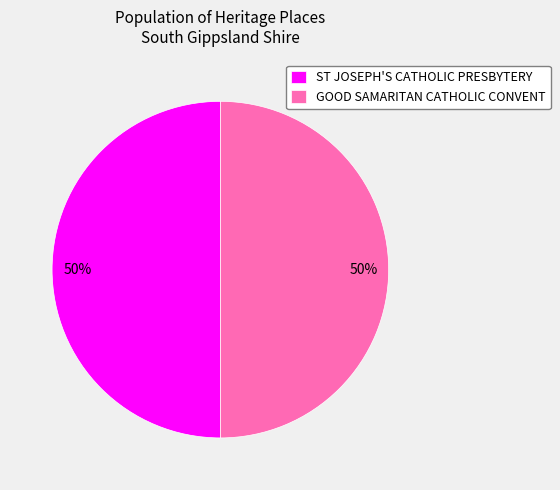

Do GOOD SAMARITAN CATHOLIC CONVENT and ST JOSEPH'S CATHOLIC PRESBYTERY together represent more than half of the pie?

Yes